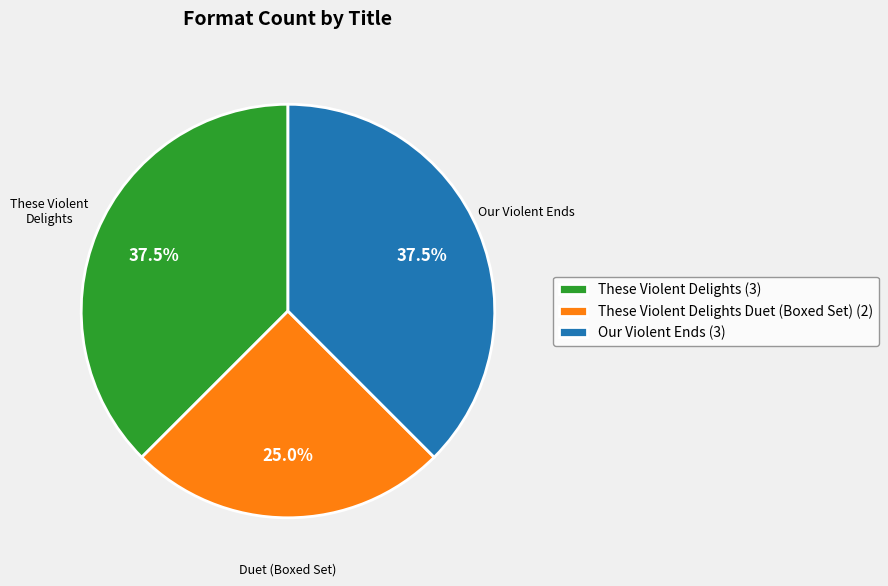

Does any single category account for the majority?

No